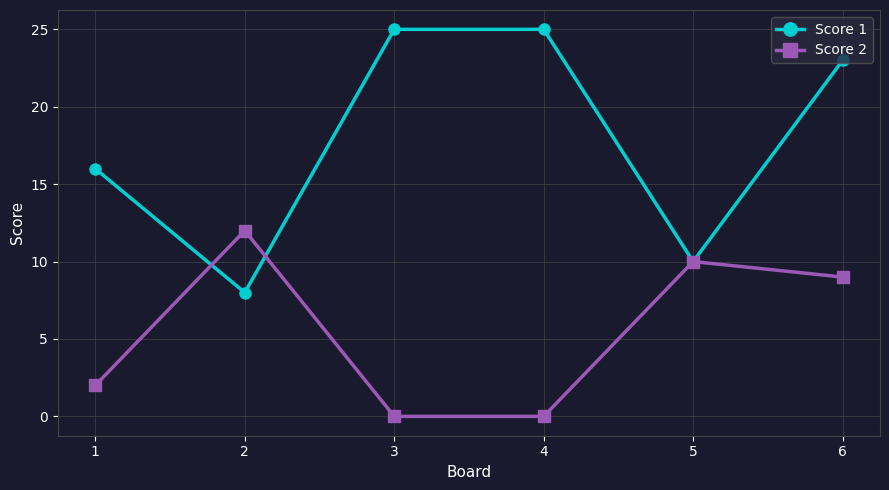

Which series has the largest total across all categories?

Score 1